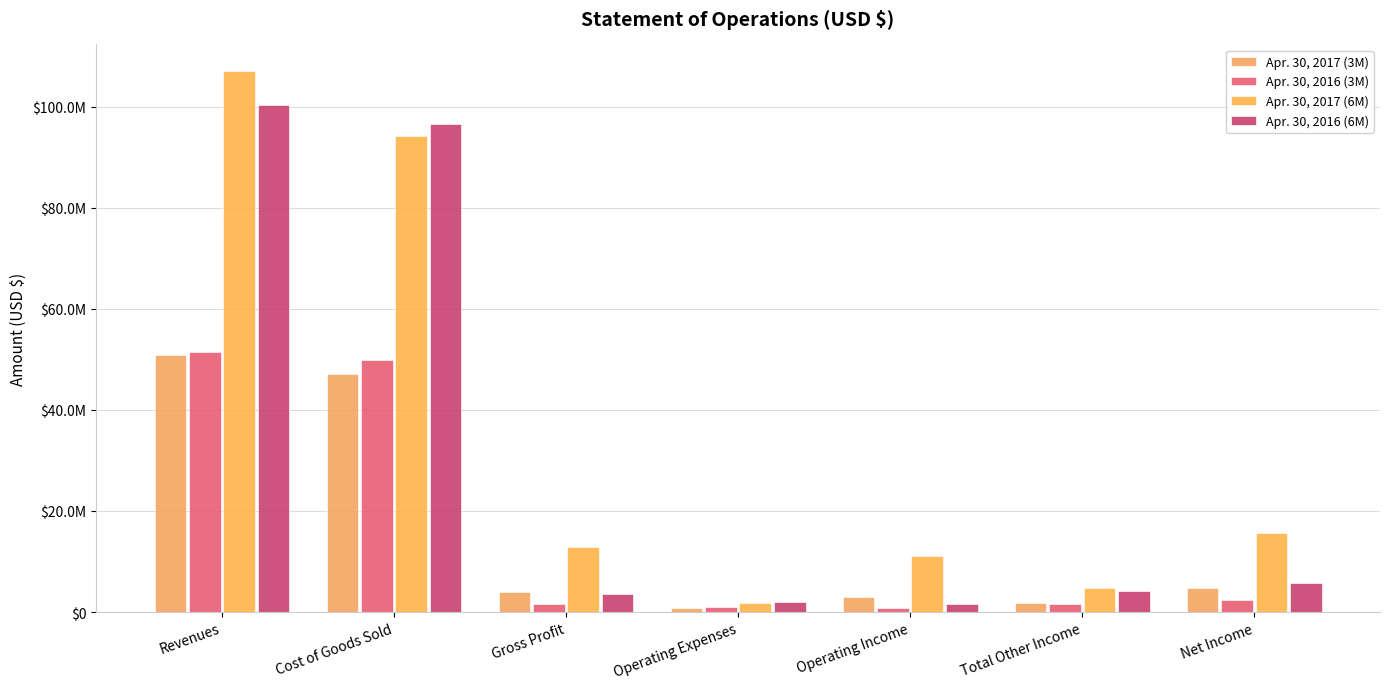

At which label does Apr. 30, 2017 (3M) reach its peak?

Revenues